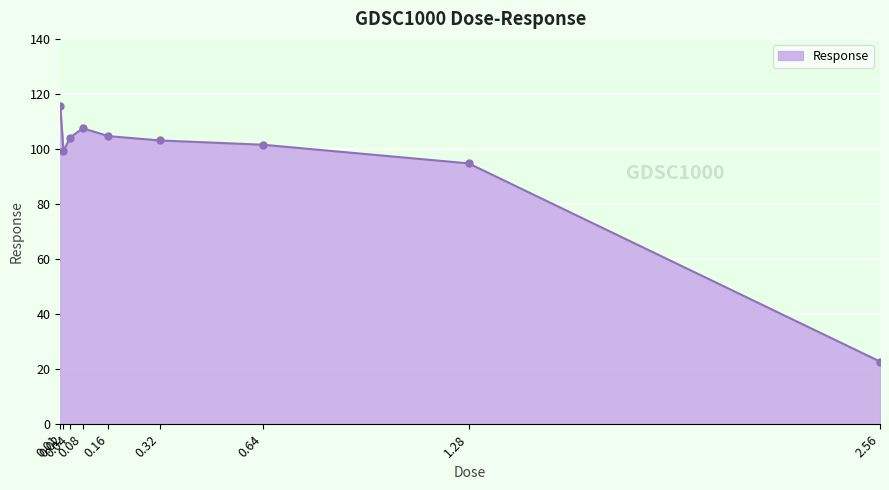

What is the label of the 6th point from the right?

0.08